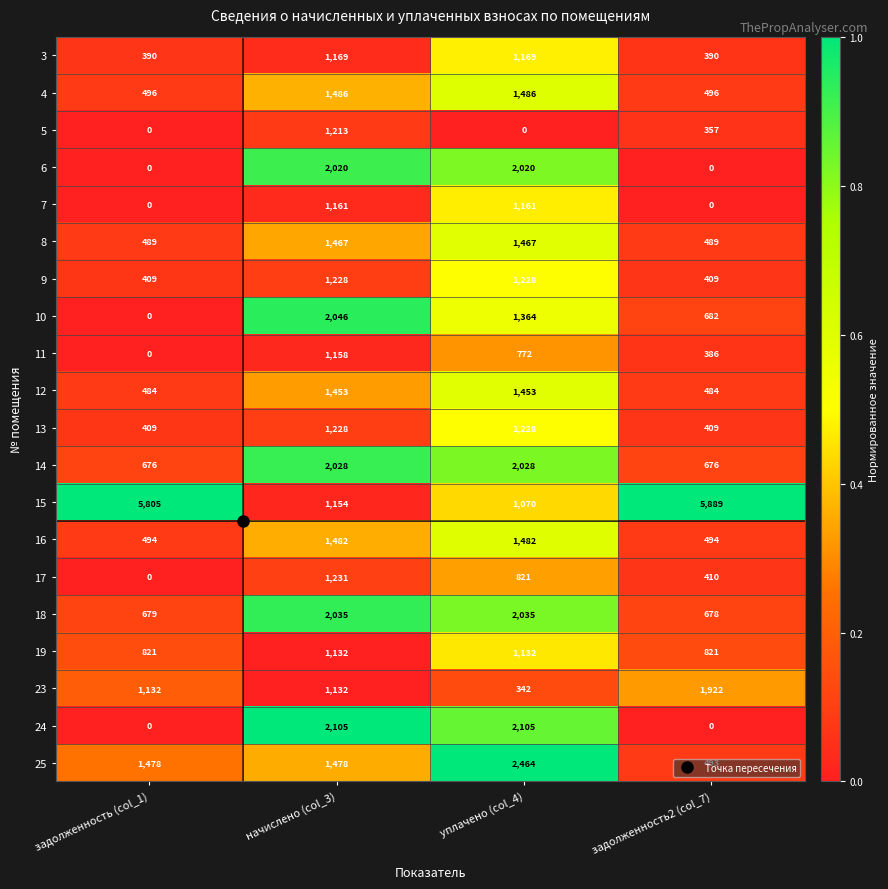

At which label does 15 reach its peak?

задолженность2 (col_7)